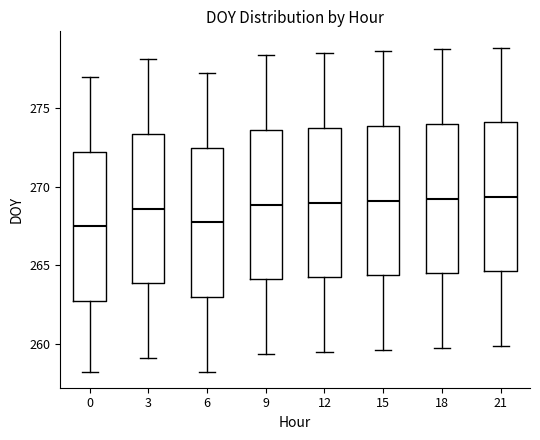

Reading left to right, transcribe this box plot: for each box, give where its median line is, the range the box spans, and where its two whiskers end, as read against the y-axis. The values are not printed on the chart, so give them approximately, as read against the axis.

0: median 267.5, box 263.0 to 272.5, whiskers 258.5 to 277.0
3: median 268.5, box 264.0 to 273.5, whiskers 259.0 to 278.0
6: median 268.0, box 263.0 to 272.5, whiskers 258.5 to 277.5
9: median 269.0, box 264.0 to 273.5, whiskers 259.5 to 278.5
12: median 269.0, box 264.5 to 274.0, whiskers 259.5 to 278.5
15: median 269.0, box 264.5 to 274.0, whiskers 259.5 to 278.5
18: median 269.5, box 264.5 to 274.0, whiskers 260.0 to 279.0
21: median 269.5, box 264.5 to 274.0, whiskers 260.0 to 279.0